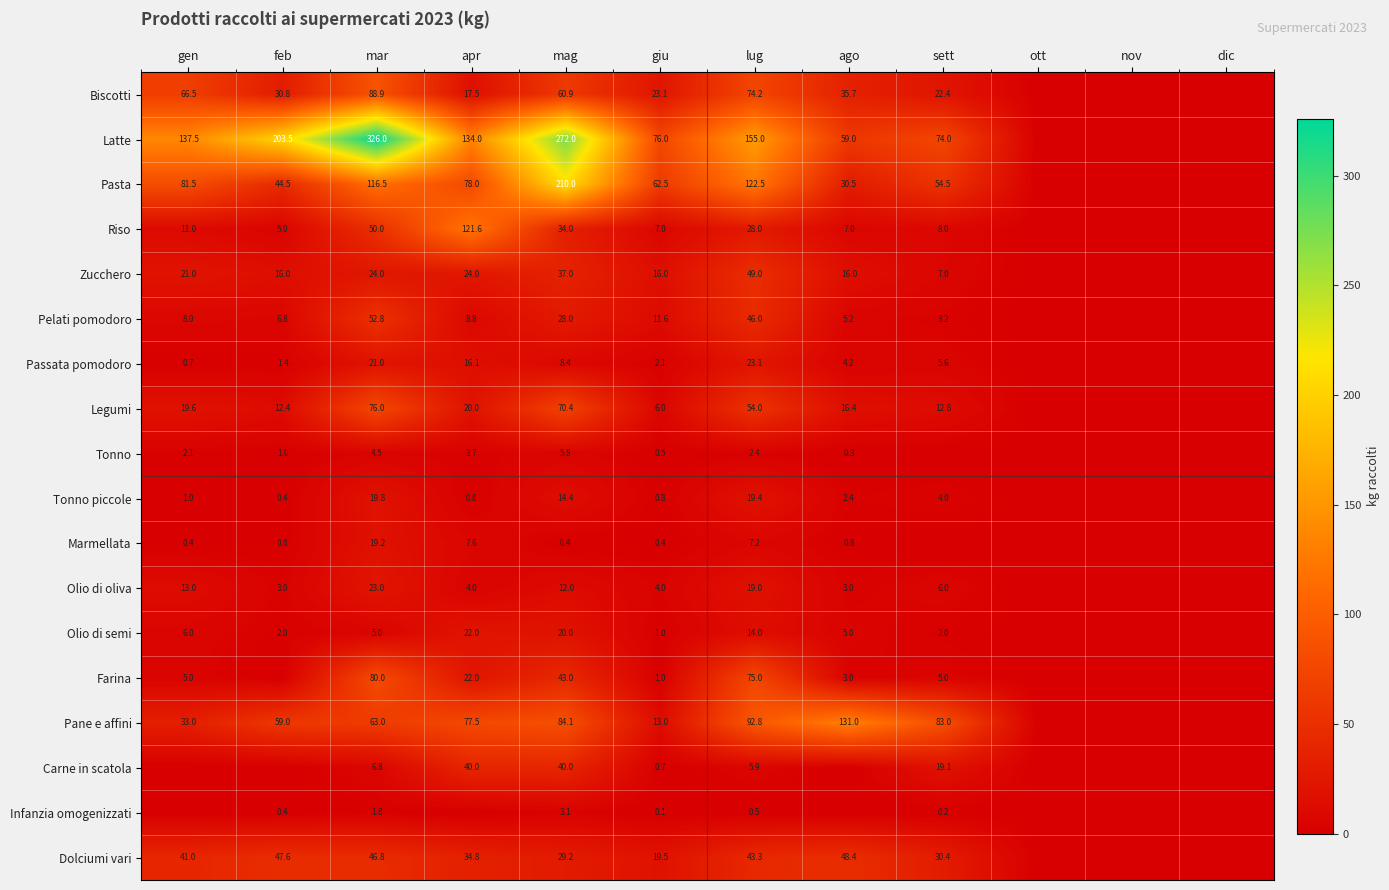

Is it true that Tonno equals 6.2 at mar?

False